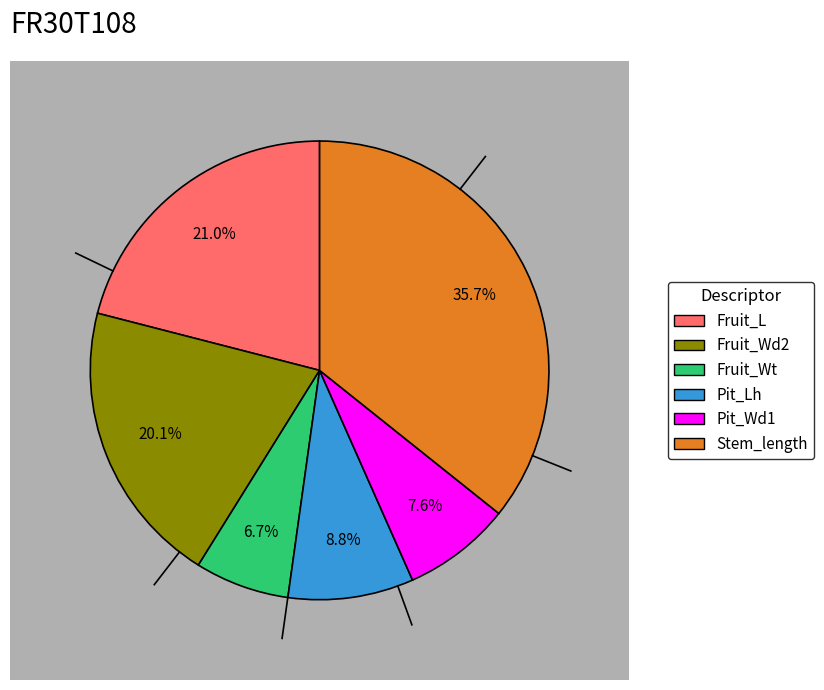

How many segments does this pie chart have?

6